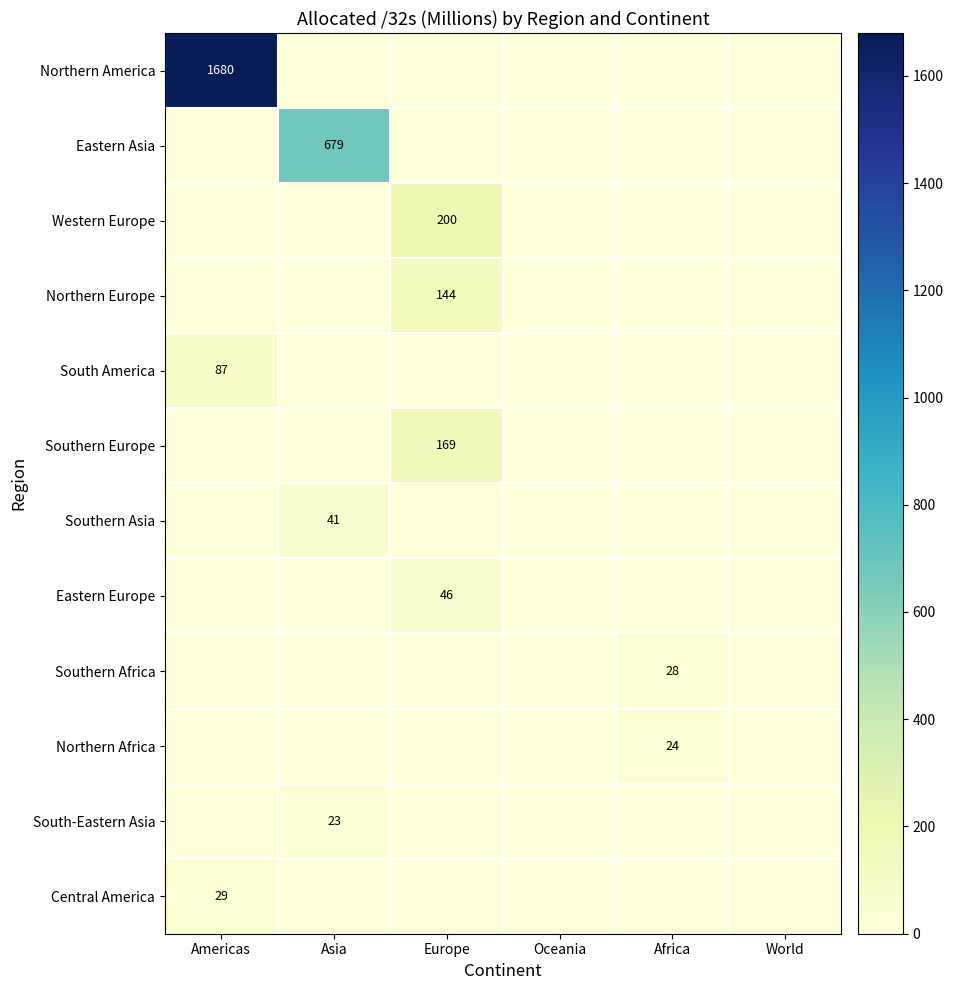

Which series has the widest spread of values?

Northern America